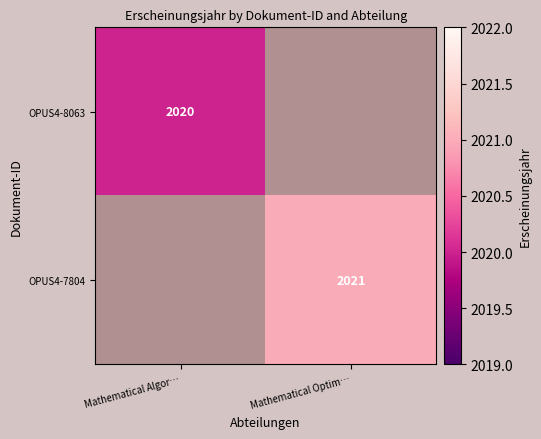

Is the value of OPUS4-8063 at Mathematical Algor… greater than the value of OPUS4-7804 at Mathematical Optim…?

No